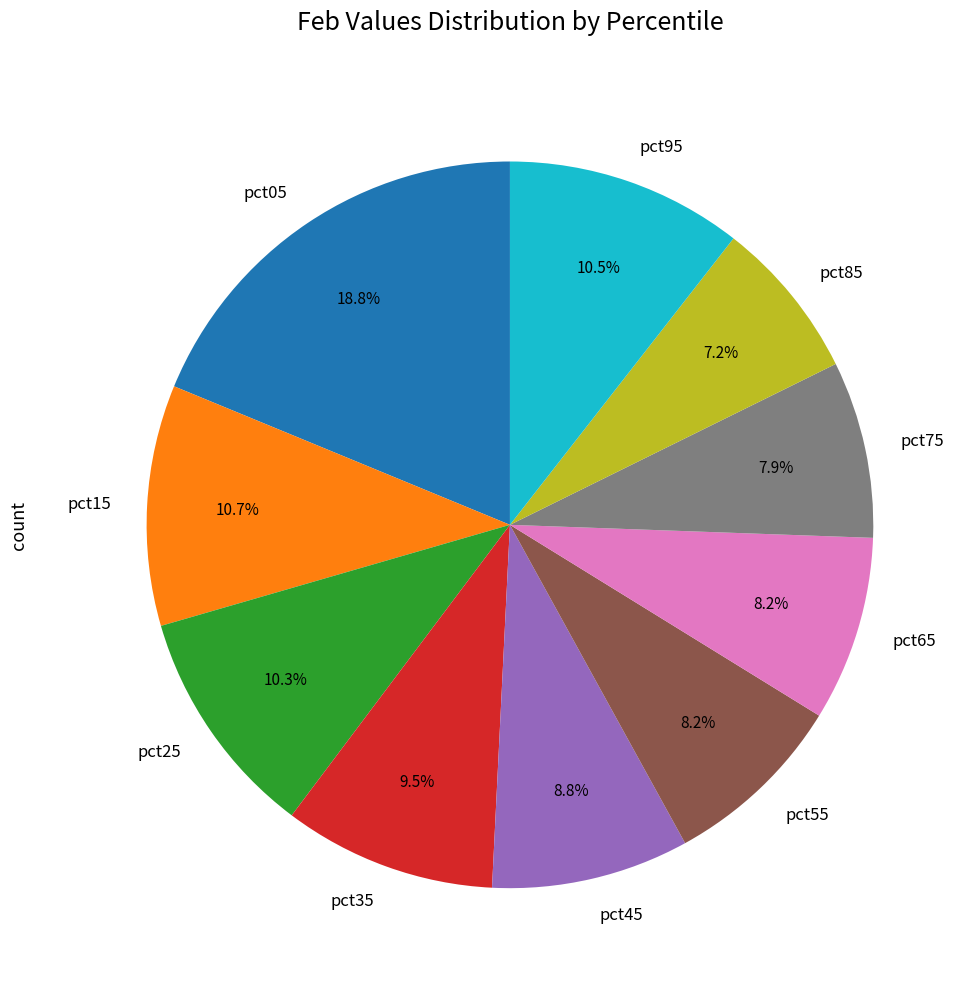

Does pct05 account for over 50% of the chart?

No